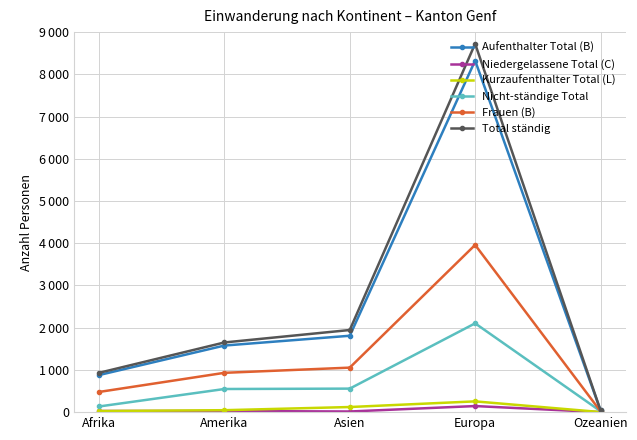

Does the chart have visible grid lines?

Yes